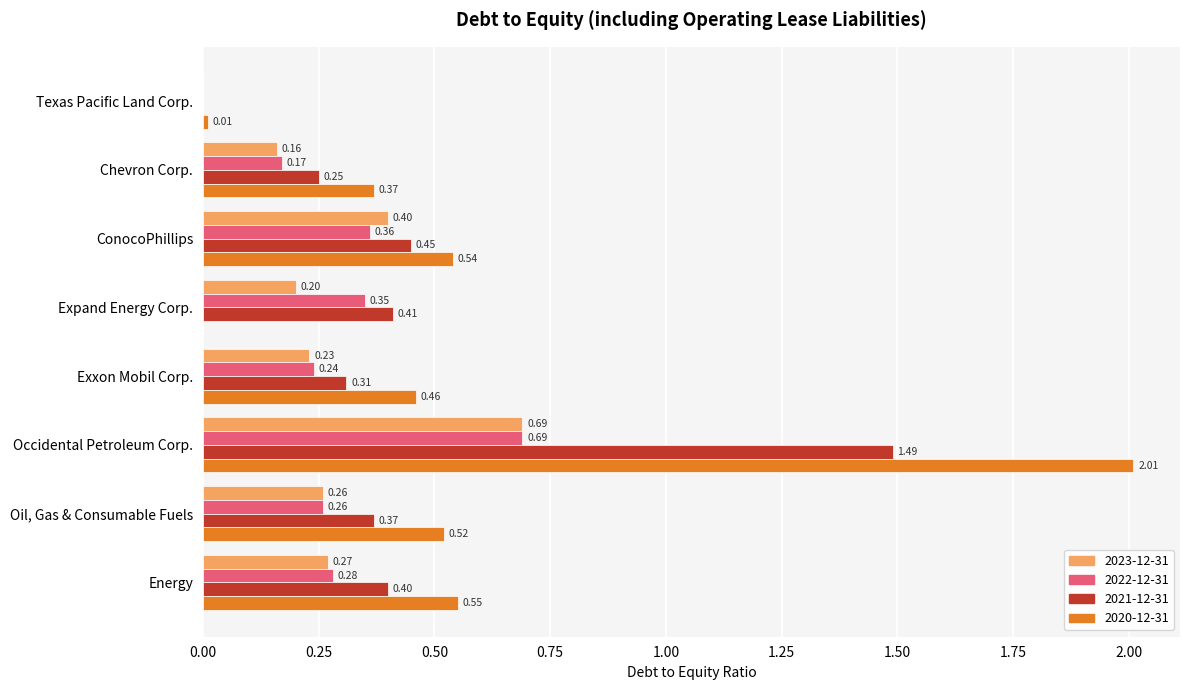

Is it true that 2023-12-31 equals 0.2 at Expand Energy Corp.?

True